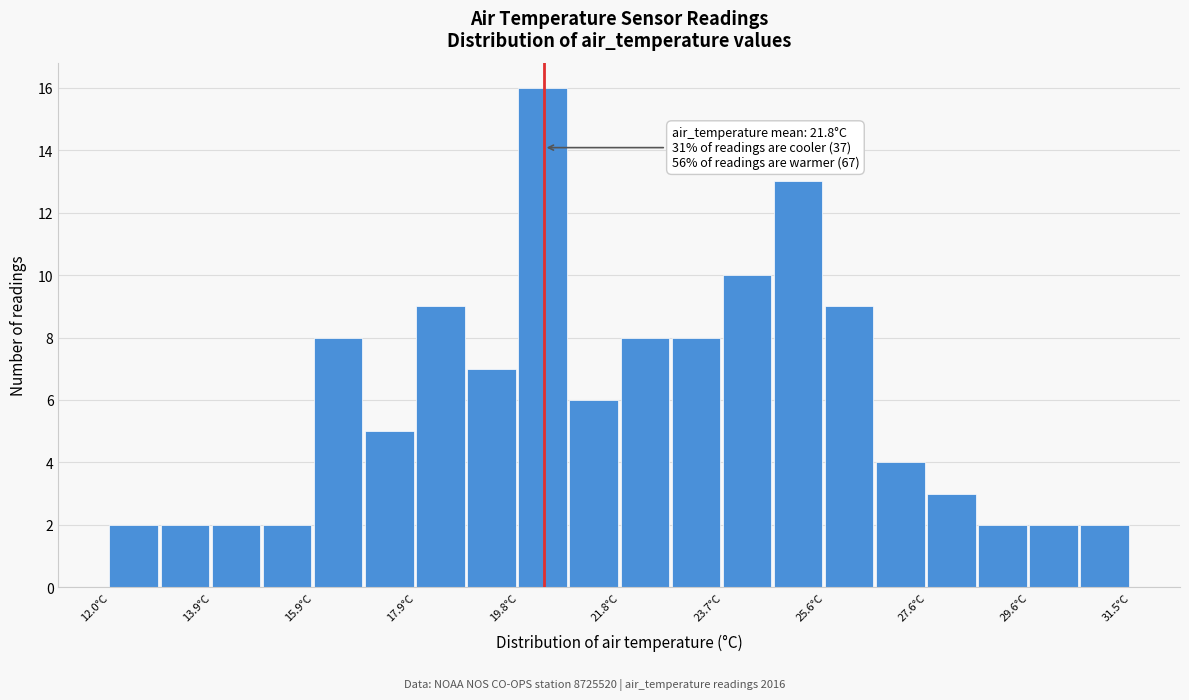

Over which range of the x-axis is the bar tallest?

19.8 to 20.8